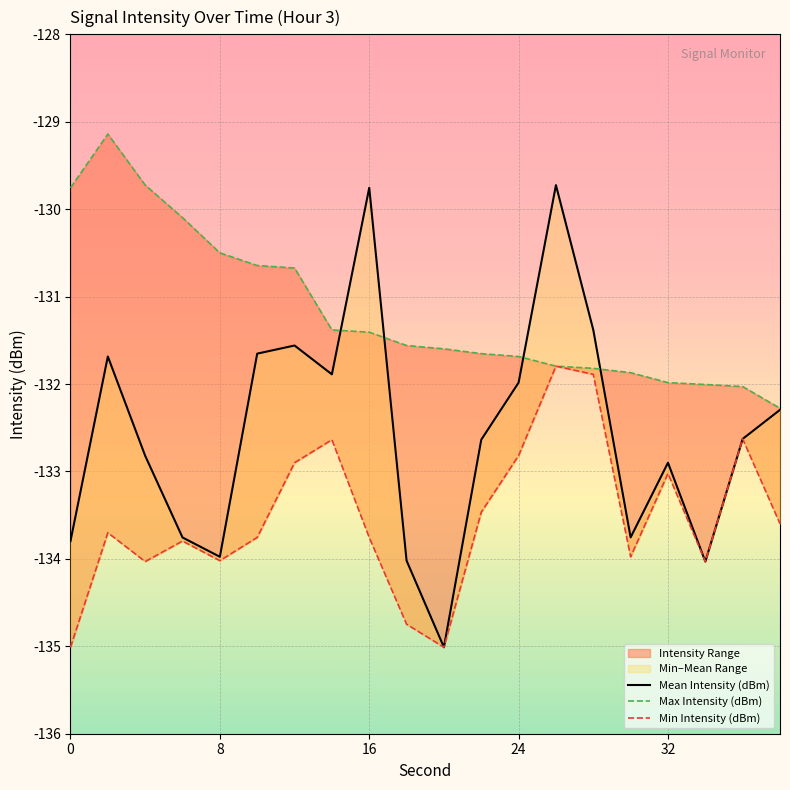

Does the chart display data point markers on the line(s)?

No